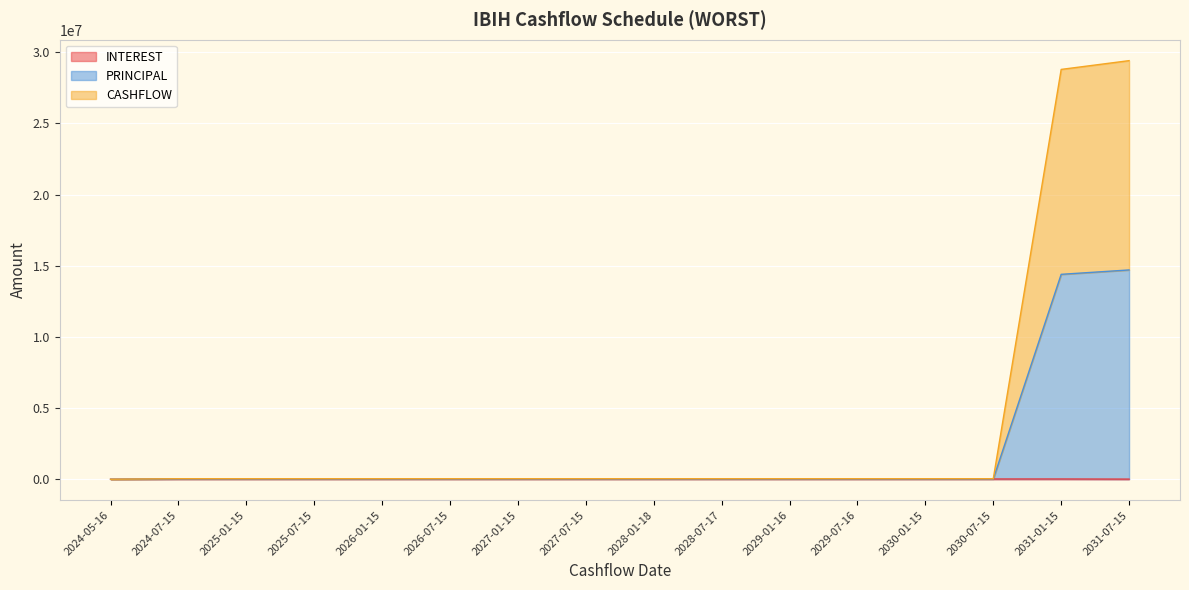

Reading right to left, transcribe all the data shown in this chart.

INTEREST: 2031-07-15=9183.6	2031-01-15=18169.2	2030-07-15=18169.2	2030-01-15=18169.2	2029-07-16=18169.2	2029-01-16=18169.2	2028-07-17=18169.2	2028-01-18=18169.2	2027-07-15=18169.2	2027-01-15=18169.2	2026-07-15=18169.2	2026-01-15=18169.2	2025-07-15=18169.2	2025-01-15=18169.2	2024-07-15=18169.2	2024-05-16=0.0
PRINCIPAL: 2031-07-15=14702959.1	2031-01-15=14395212.4	2030-07-15=18169.2	2030-01-15=18169.2	2029-07-16=18169.2	2029-01-16=18169.2	2028-07-17=18169.2	2028-01-18=18169.2	2027-07-15=18169.2	2027-01-15=18169.2	2026-07-15=18169.2	2026-01-15=18169.2	2025-07-15=18169.2	2025-01-15=18169.2	2024-07-15=18169.2	2024-05-16=305.6
CASHFLOW: 2031-07-15=29405918.2	2031-01-15=28790424.8	2030-07-15=36338.4	2030-01-15=36338.4	2029-07-16=36338.4	2029-01-16=36338.4	2028-07-17=36338.4	2028-01-18=36338.4	2027-07-15=36338.4	2027-01-15=36338.4	2026-07-15=36338.4	2026-01-15=36338.4	2025-07-15=36338.4	2025-01-15=36338.4	2024-07-15=36338.4	2024-05-16=611.2